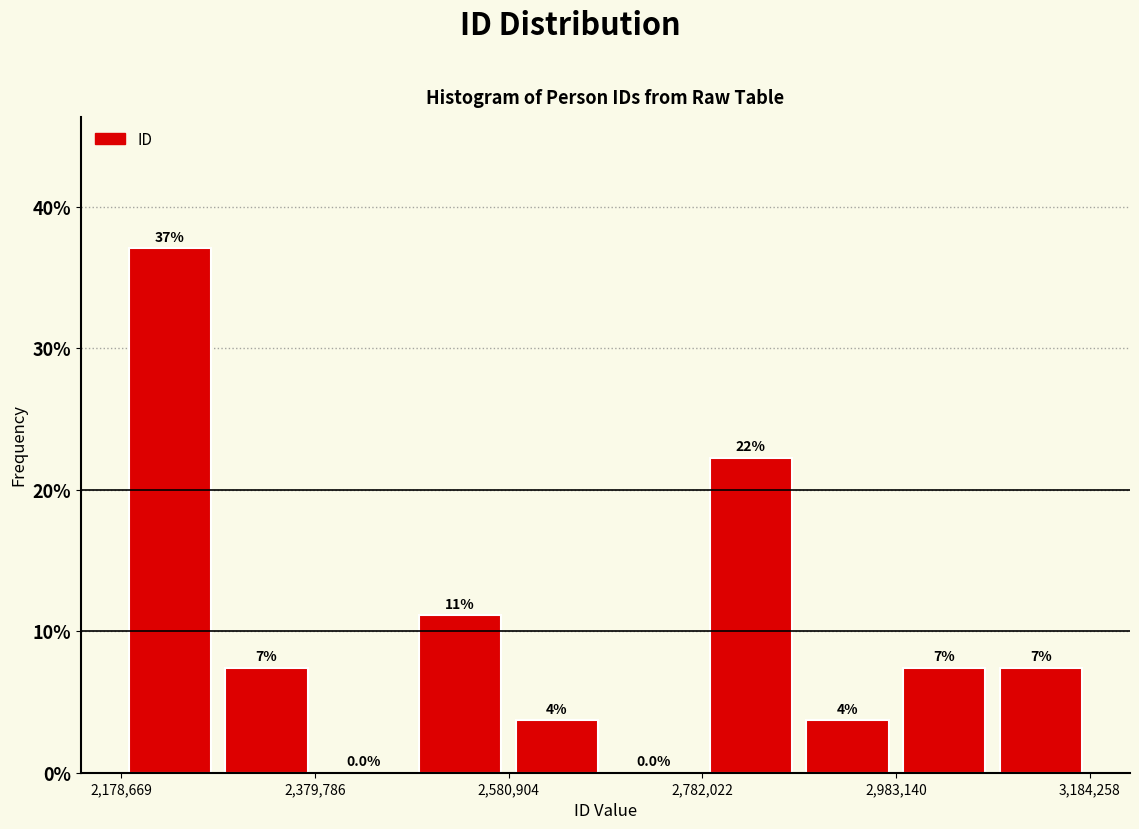

Read against the x-axis, roughly where is the centre of the tallest bar?

2250000